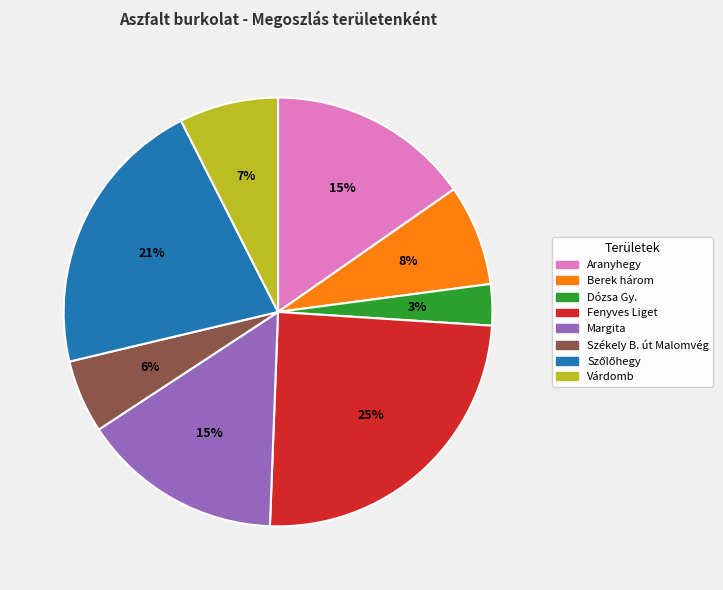

Is the sum of Berek három and Margita greater than half?

No